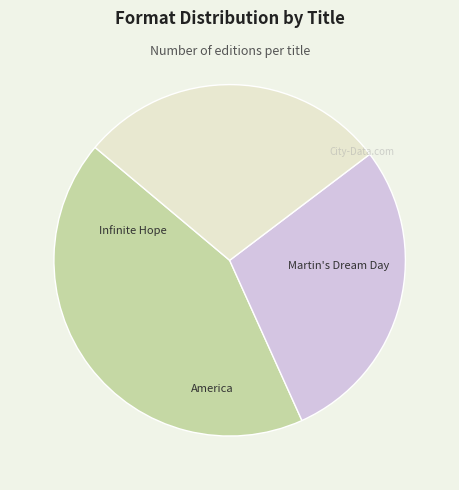

Does any single category account for the majority?

No